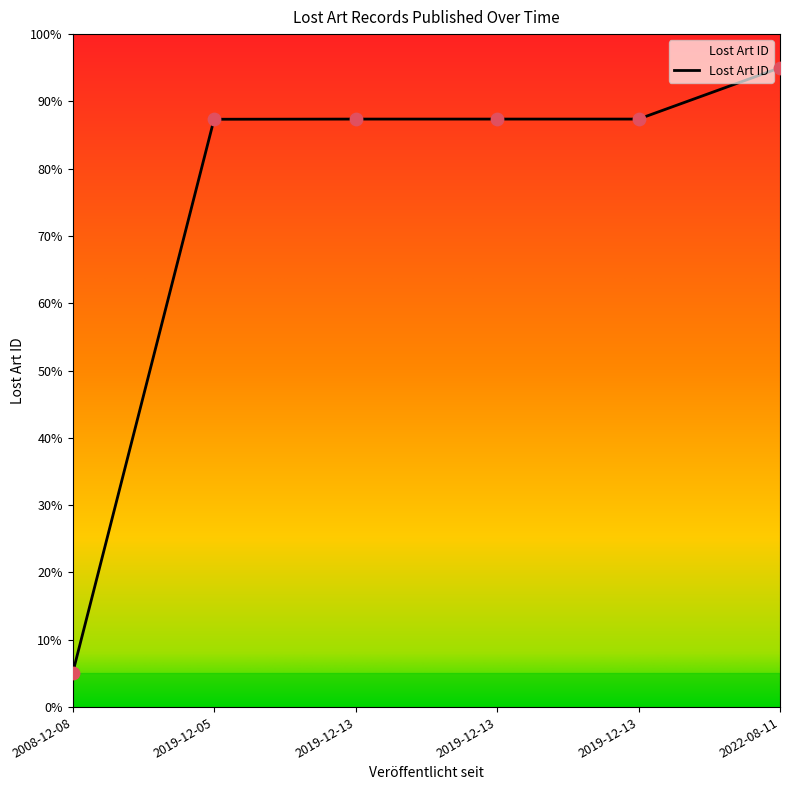

What is the change in value from 2008-12-08 to 2019-12-13?

+82.4